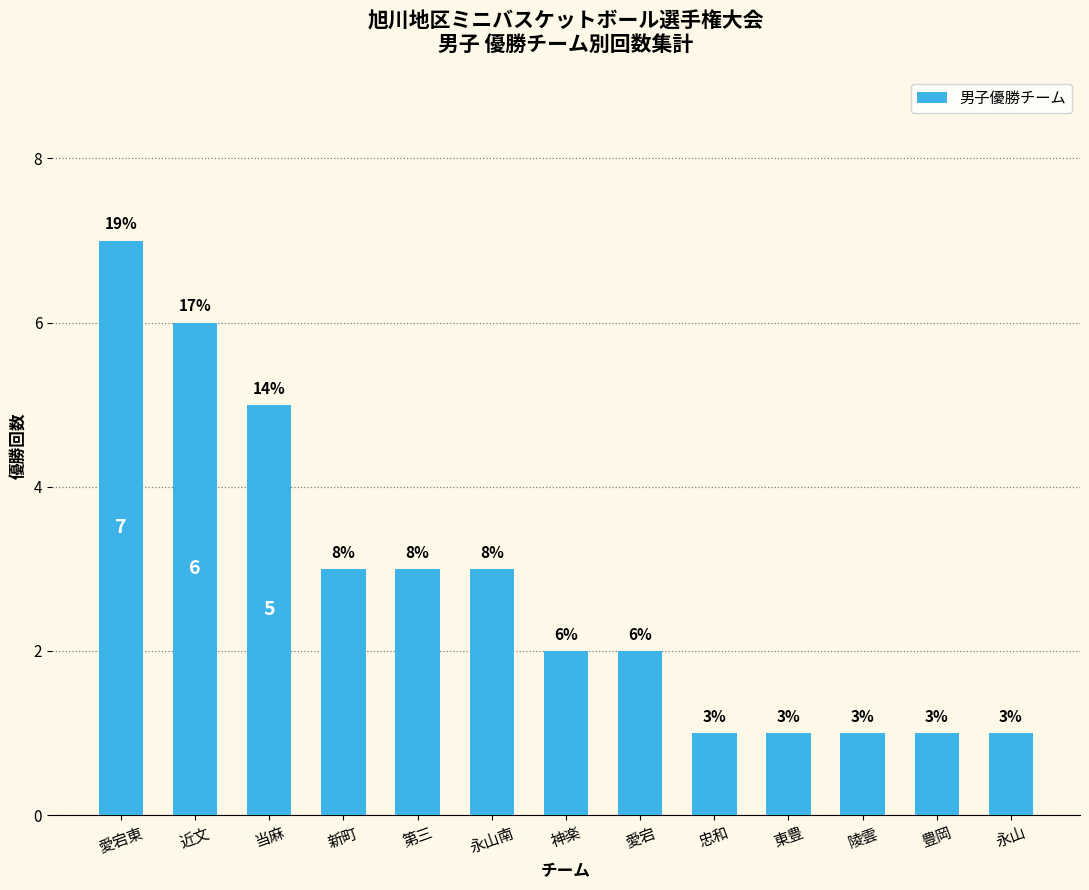

How many values are below 2?

5